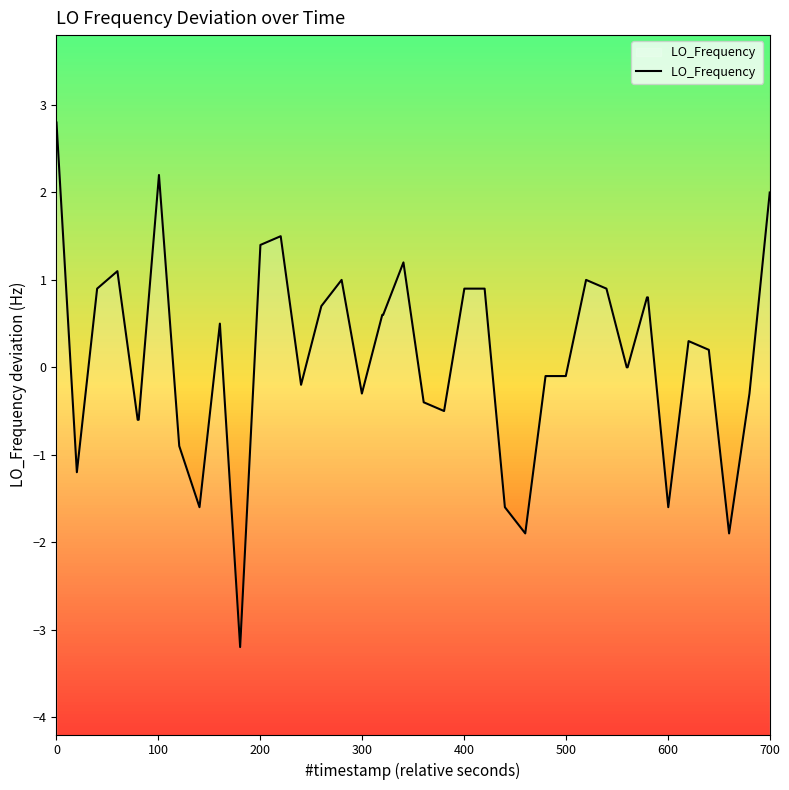

Count the number of data series in this chart.

1